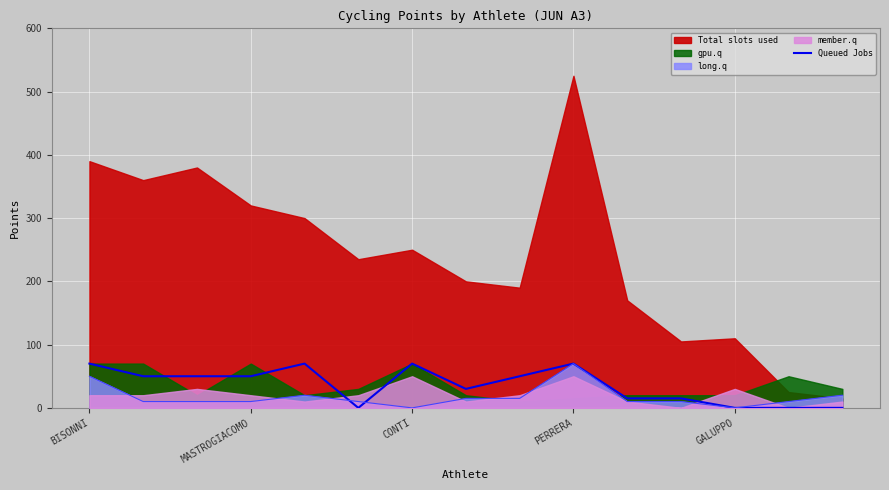

How many values in the Queued Jobs series are below 50?

7